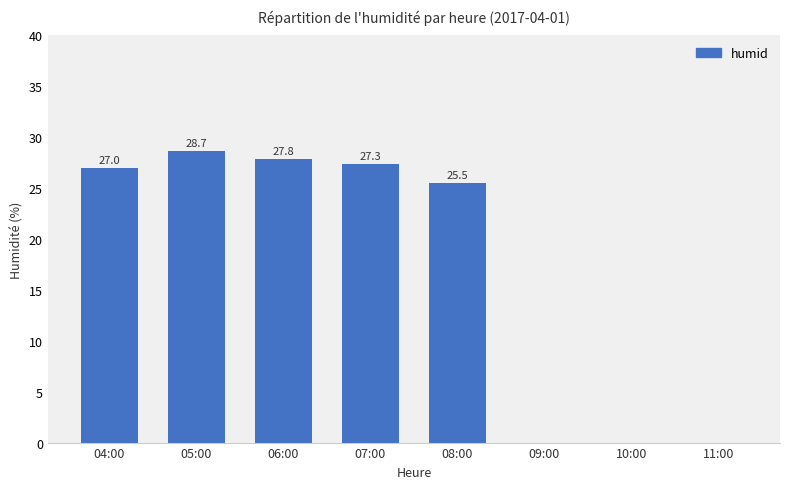

Which has a higher value, 10:00 or 05:00?

05:00